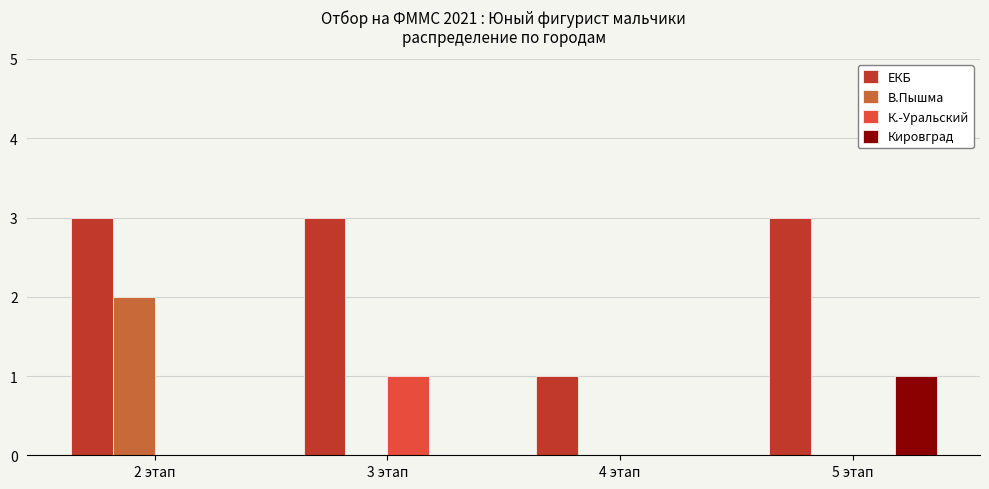

How many categories are shown in the chart?

4